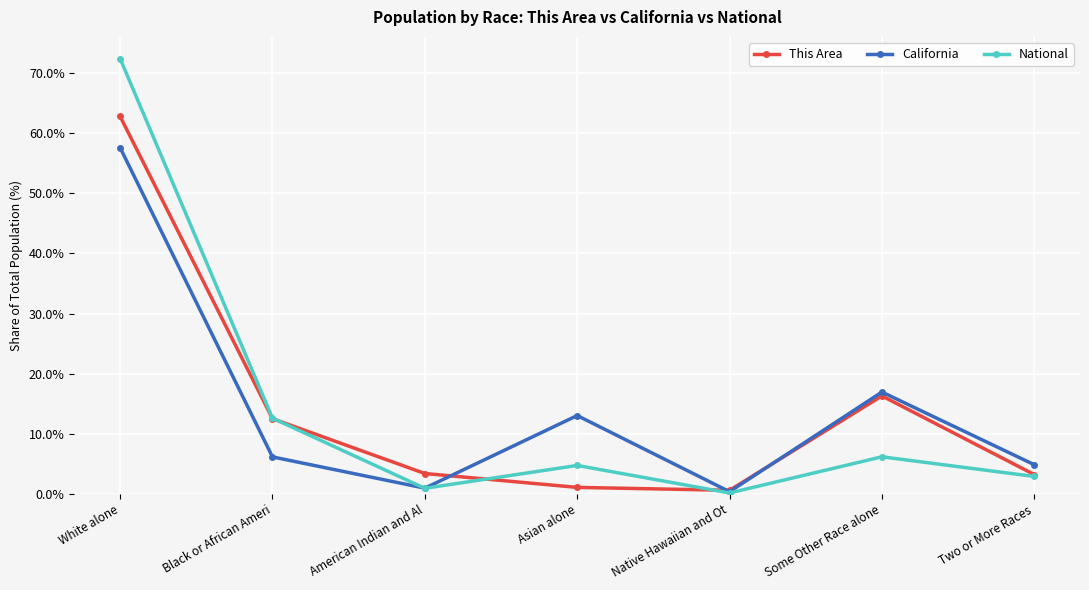

What is the difference between the second highest and minimum values in the National series?

12.4